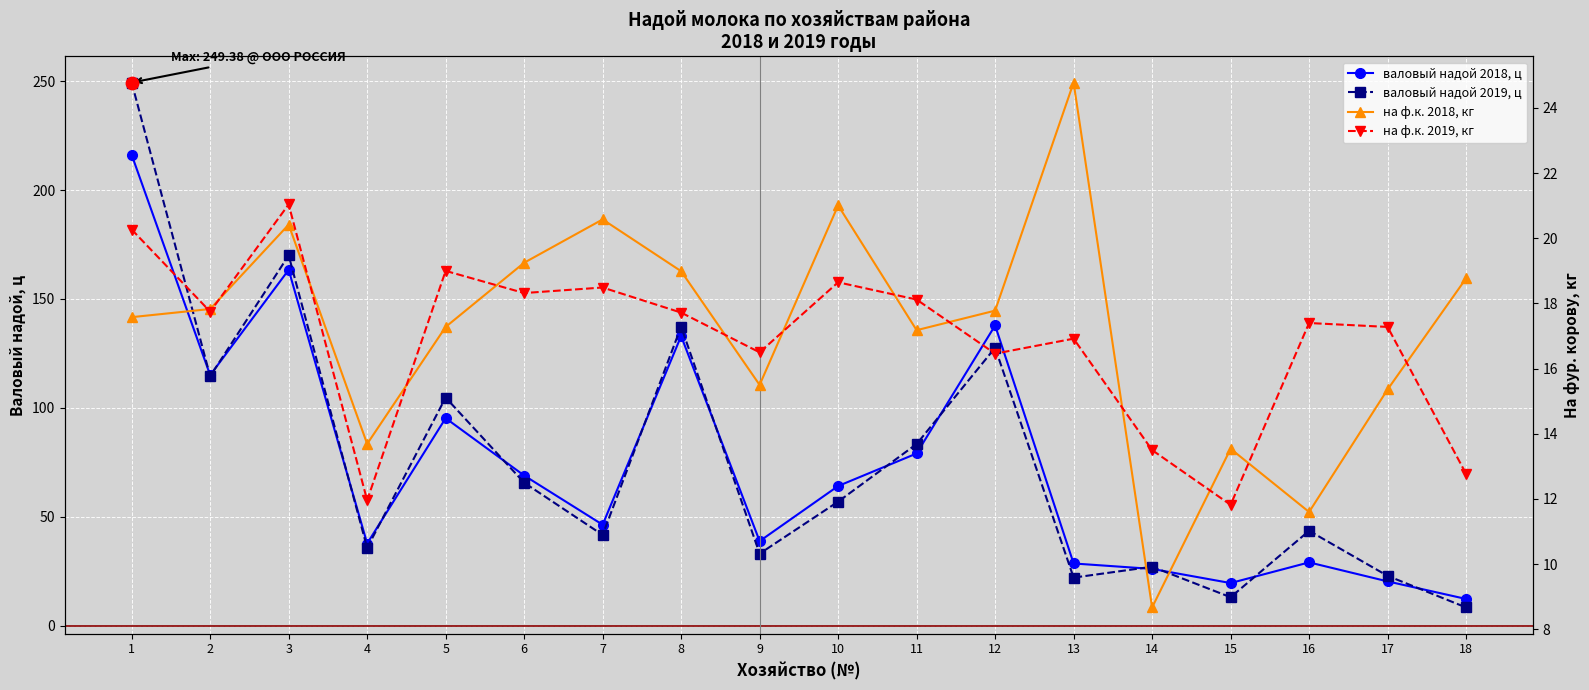

What is the total value across all series at 16?

101.5